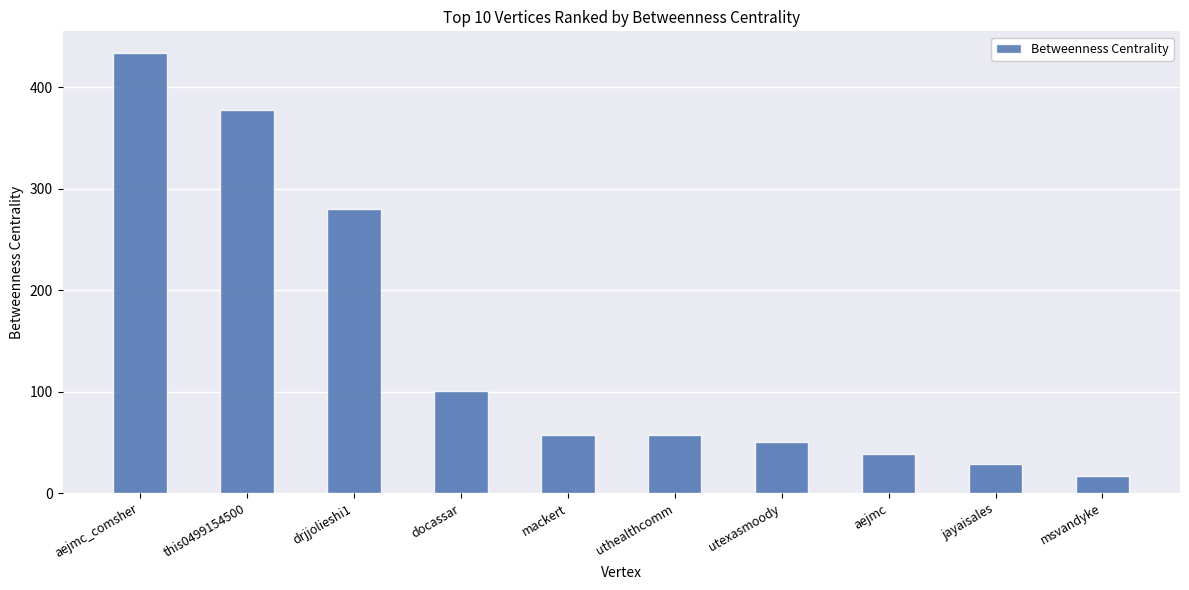

What is the minimum value shown in the chart?

17.0